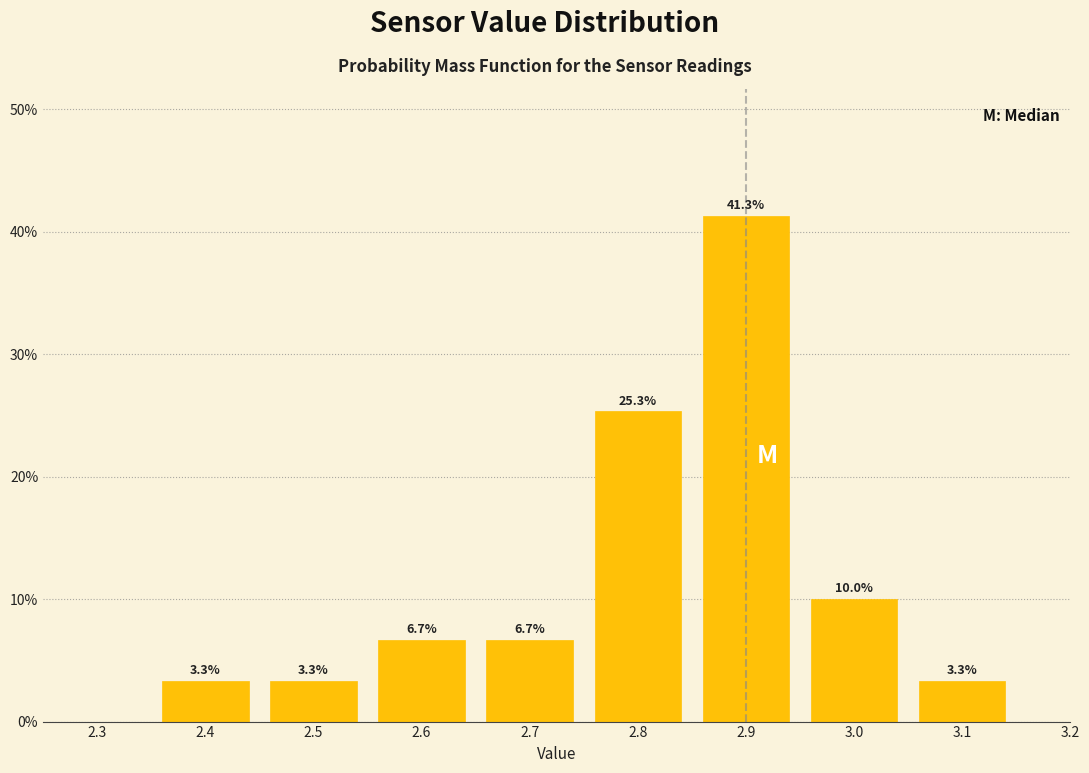

Which range on the x-axis has the tallest bar?

2.85 to 2.95